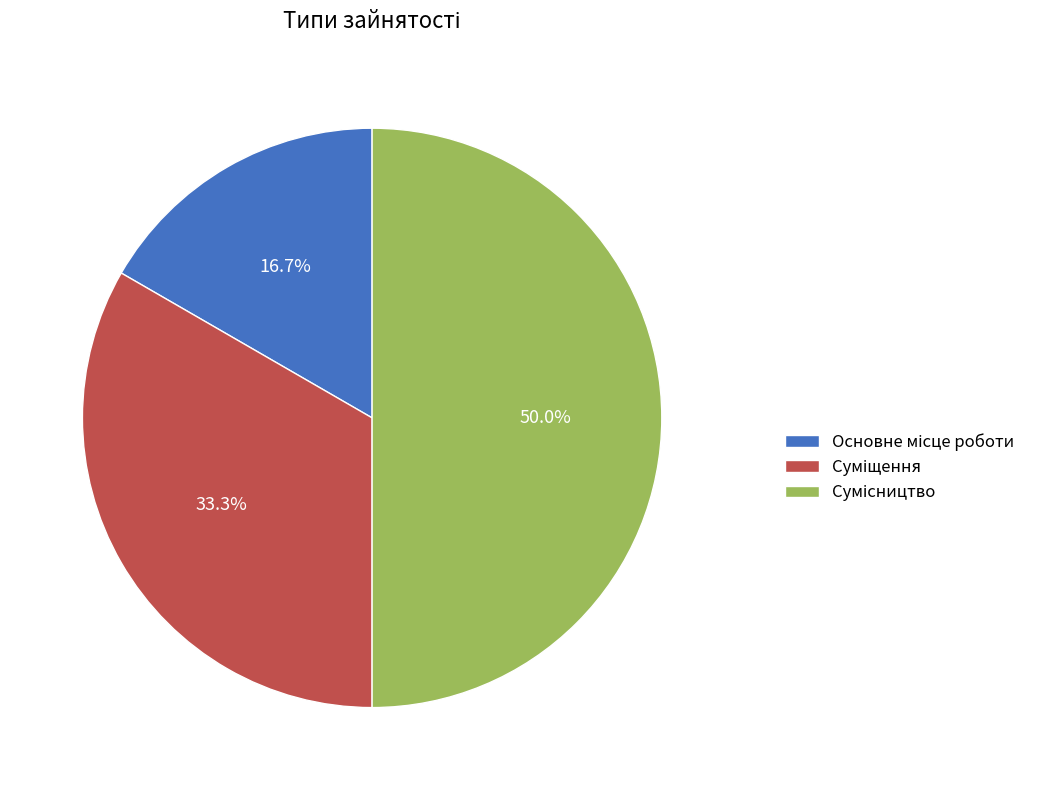

Count the number of slices in the pie.

3